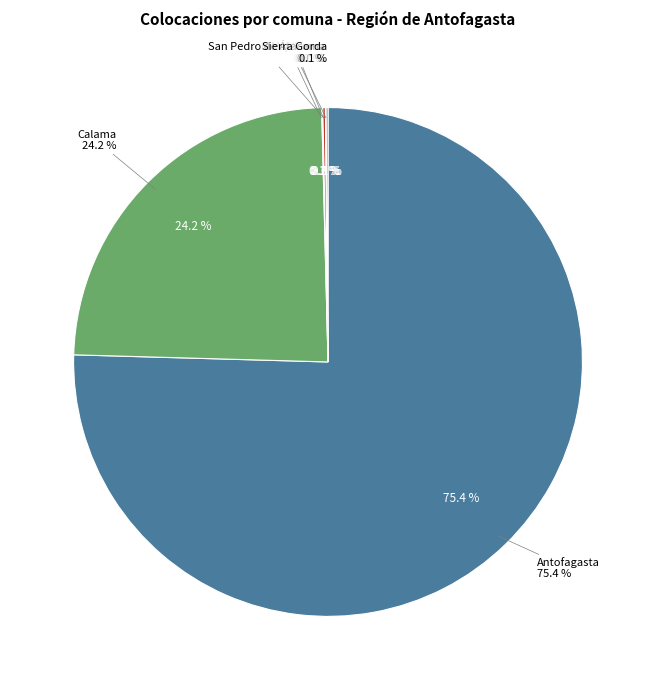

Count the number of slices in the pie.

6